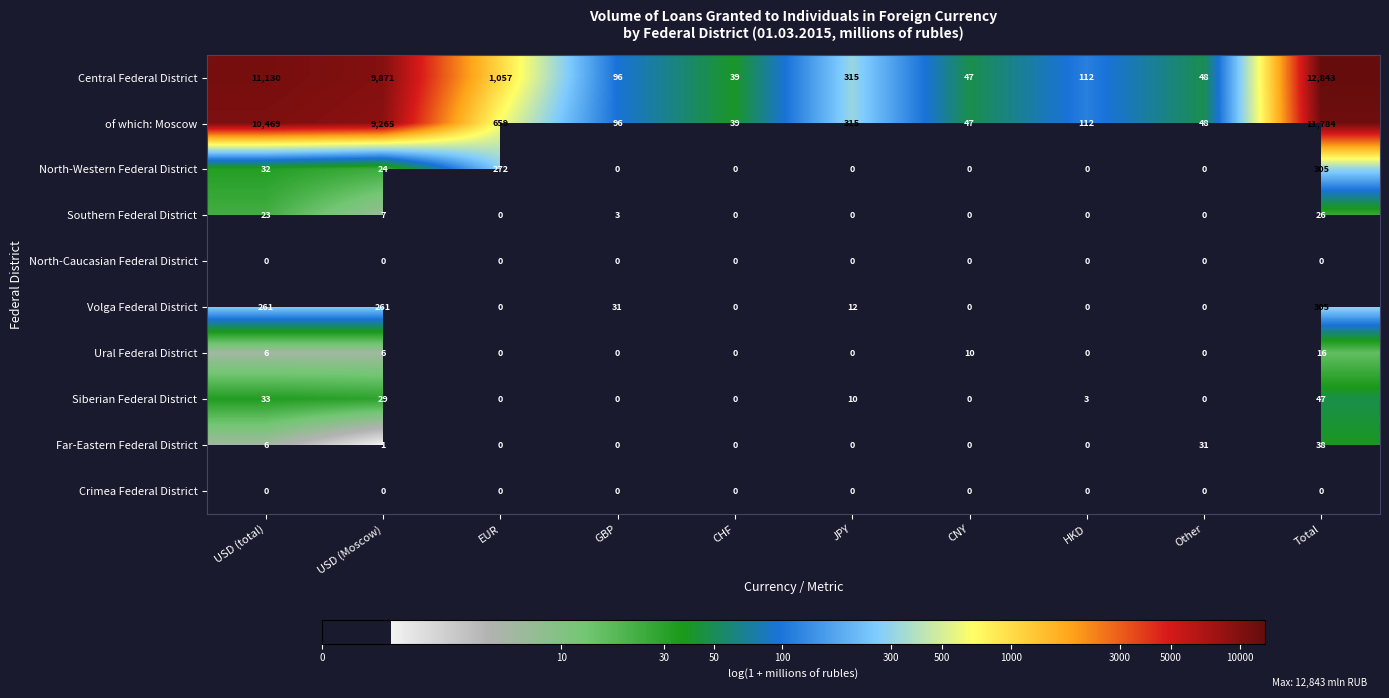

The of which: Moscow series shows 7.2 at HKD. True or false?

False